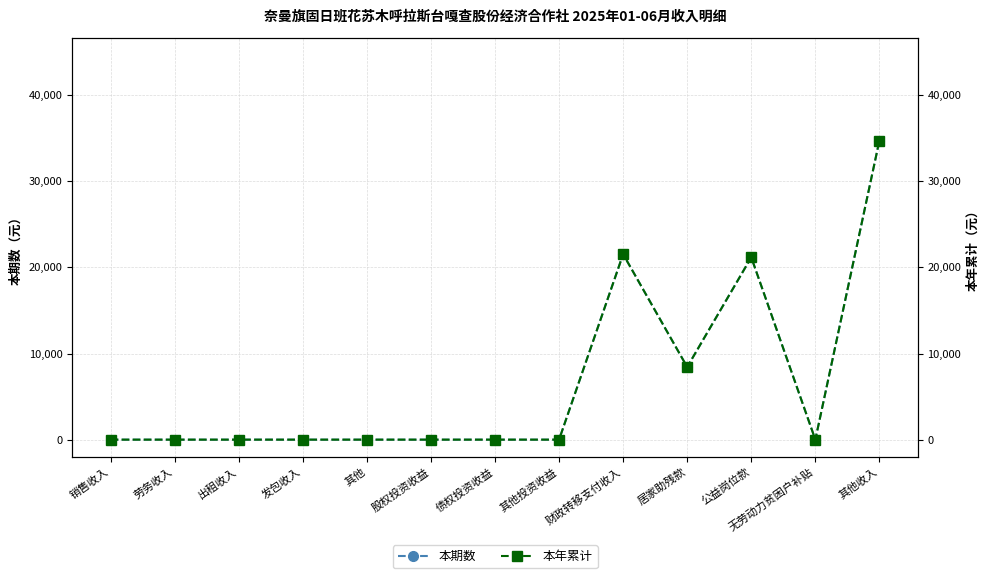

At which category does 本期数 reach its first local peak?

财政转移支付收入